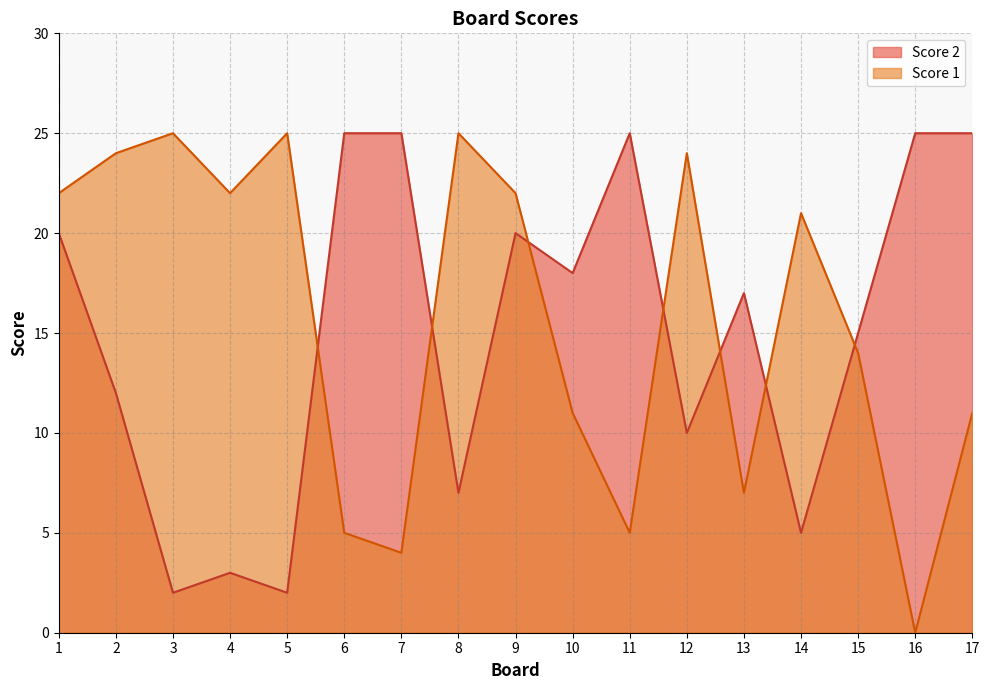

Where do Score 2 and Score 1 first cross each other?

5 and 6